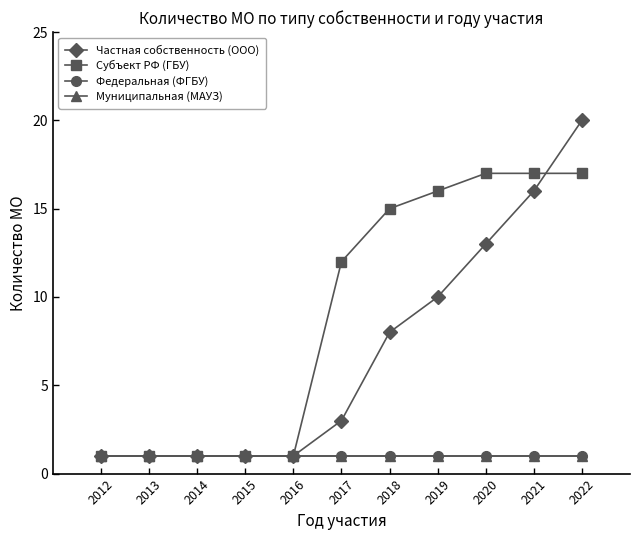

Rank the series by their maximum value, from highest to lowest.

Частная собственность (ООО), Субъект РФ (ГБУ), Федеральная (ФГБУ), Муниципальная (МАУЗ)